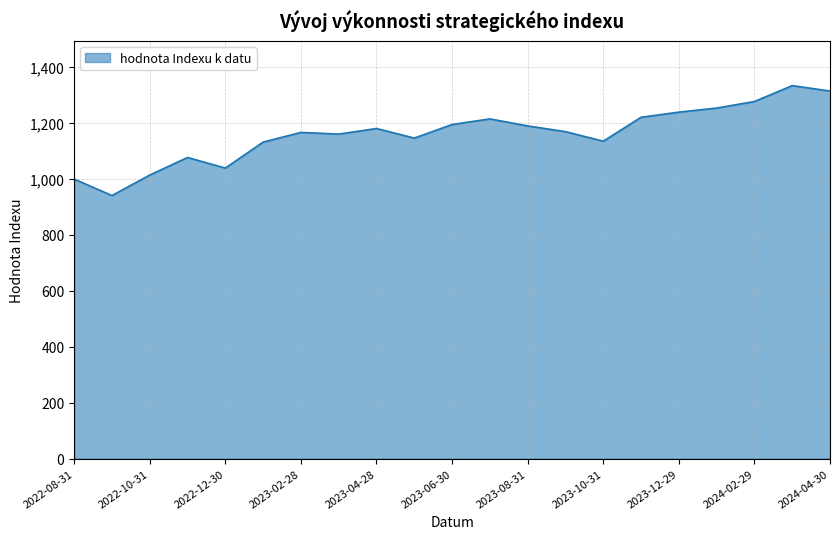

What is the greatest value displayed?

1331.8